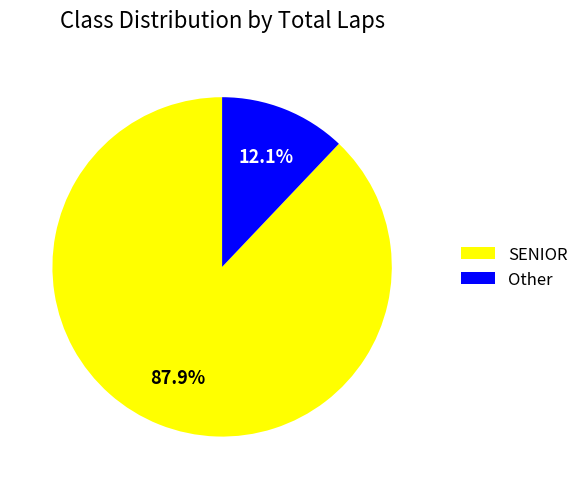

Which category has the smallest portion of the pie?

Other